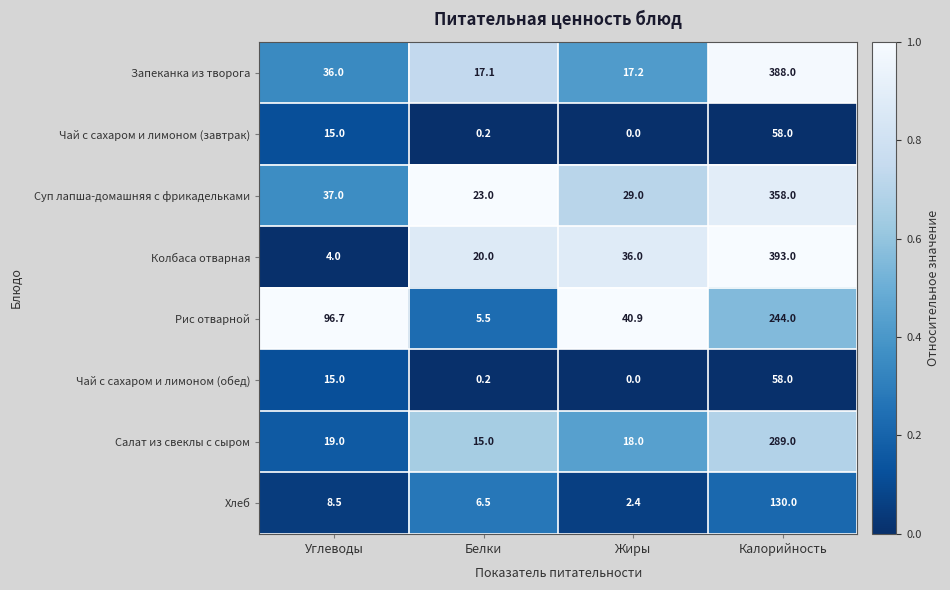

What is the total value across all series at Углеводы?

231.2